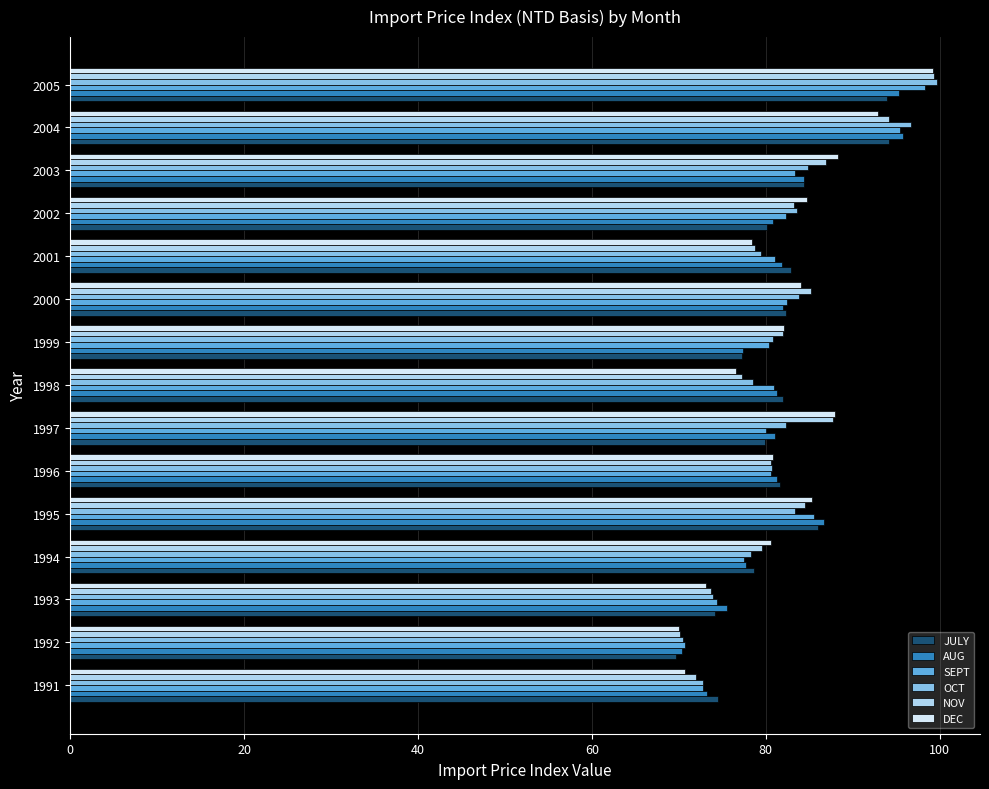

What is the minimum value shown in the chart?

69.6